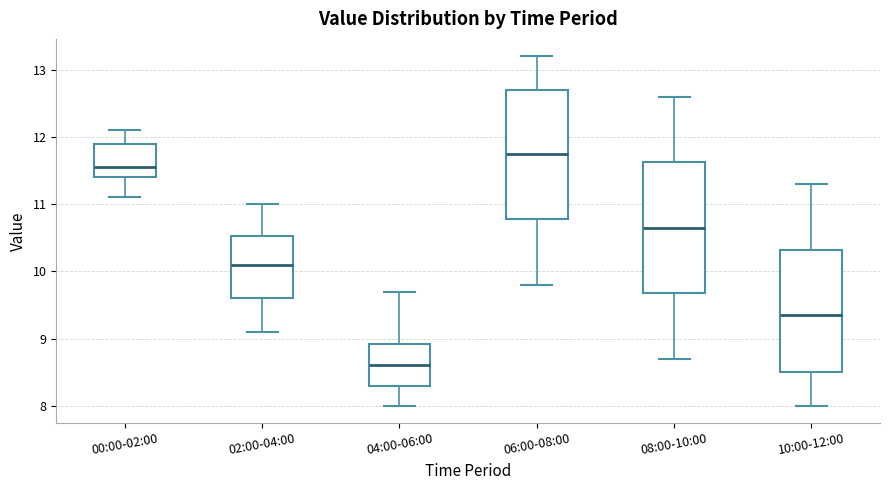

Where does the median line of the box for 02:00-04:00 sit on the y-axis? The values are not printed on the chart, so give them approximately, as read against the axis.

10.1